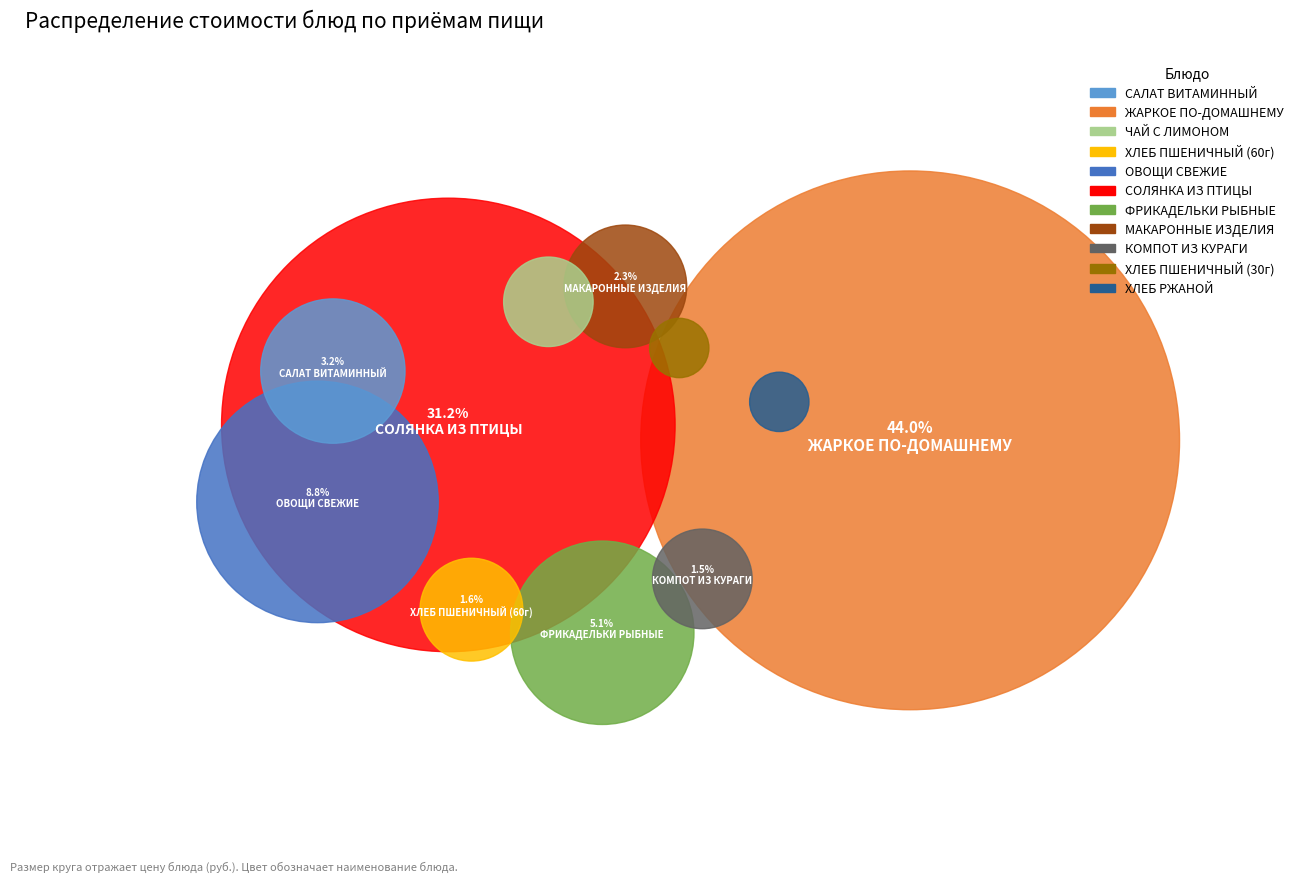

To the nearest percent, what is the difference between the largest and smallest slice percentages?

43%